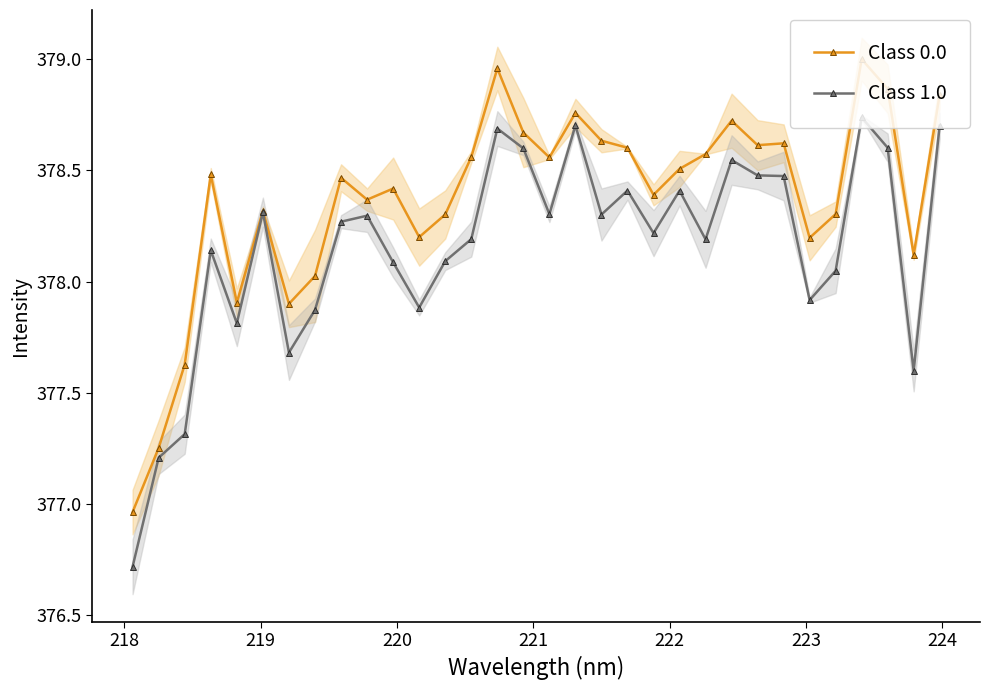

True or false: Class 1.0 has more than 2 points higher than both neighbors.

True